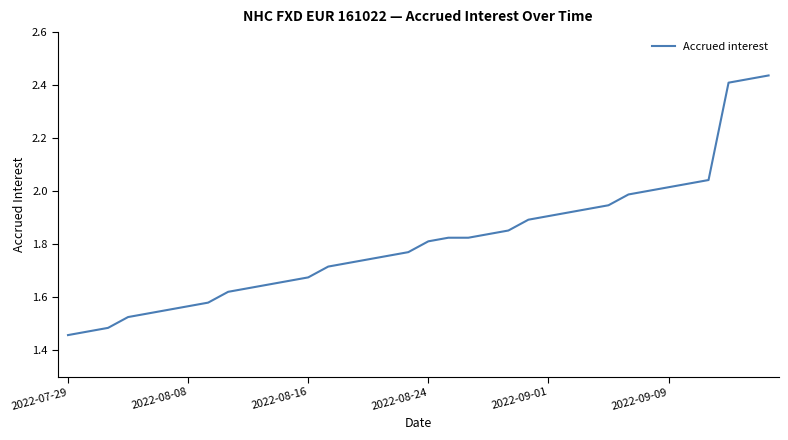

Does the chart have visible grid lines?

No